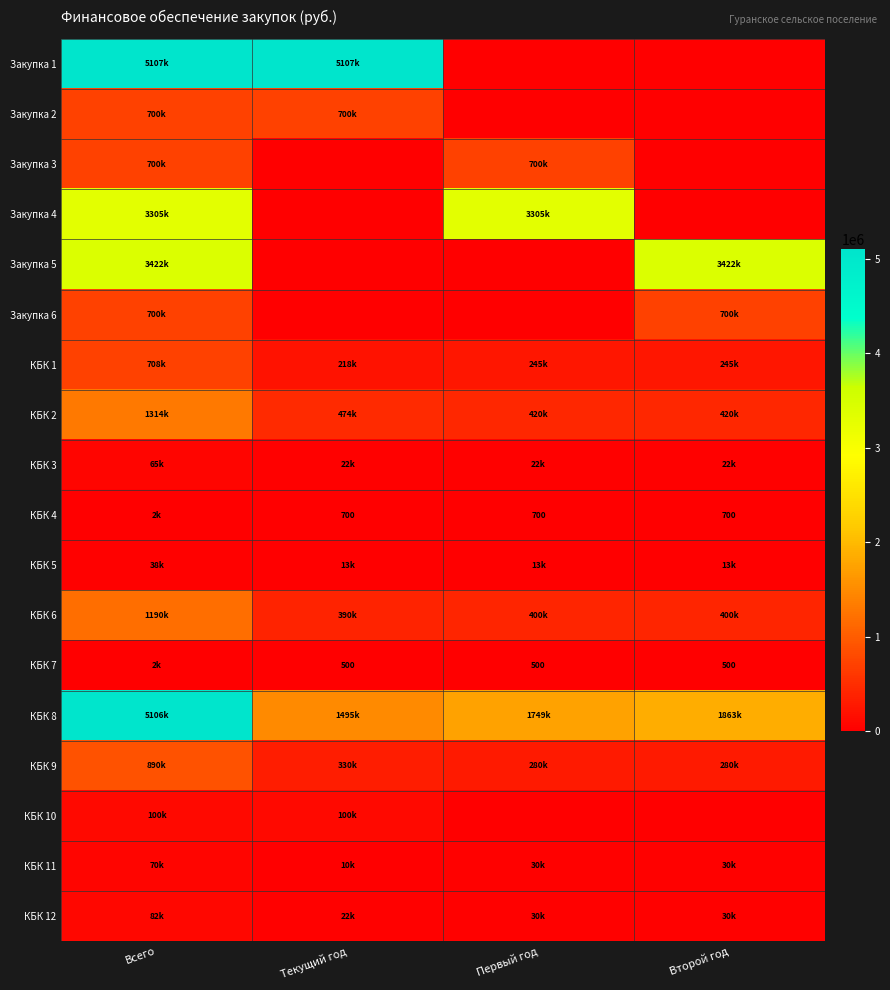

What is the lowest value of the КБК 1 series?

217865.3